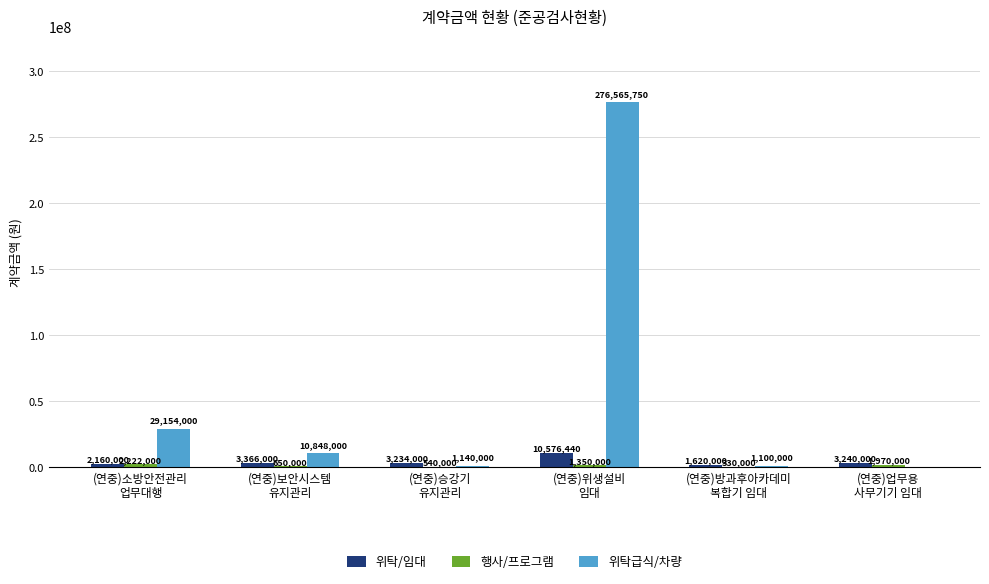

Which series has the largest range (max minus min)?

위탁급식/차량